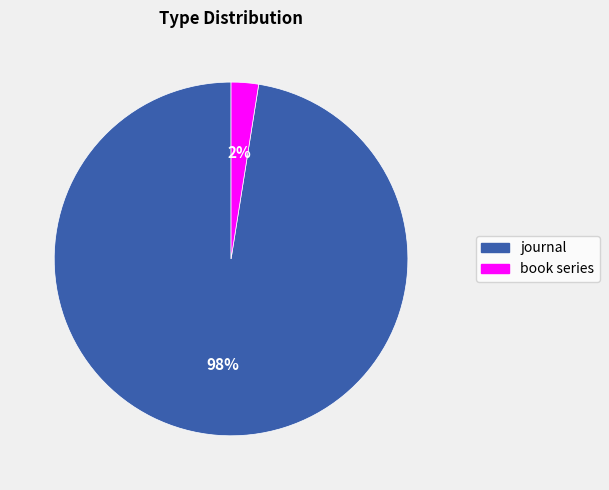

To the nearest percent, what is the average slice percentage?

50%